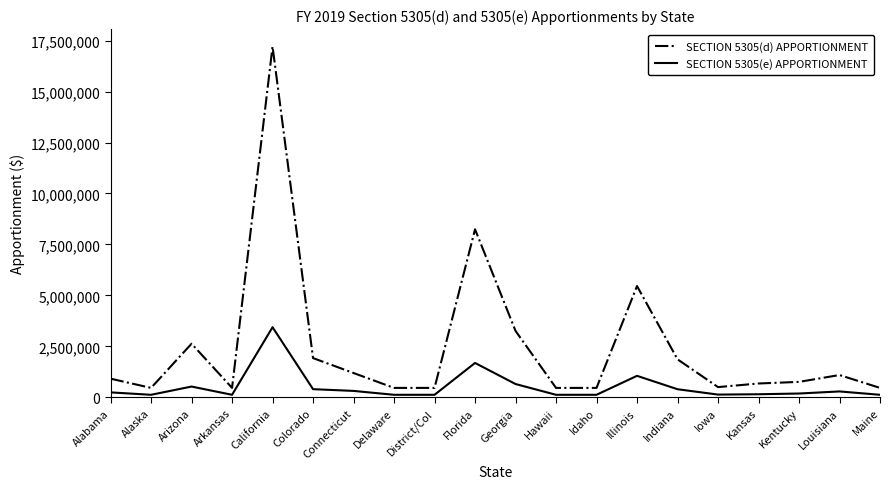

Does the chart have visible grid lines?

No